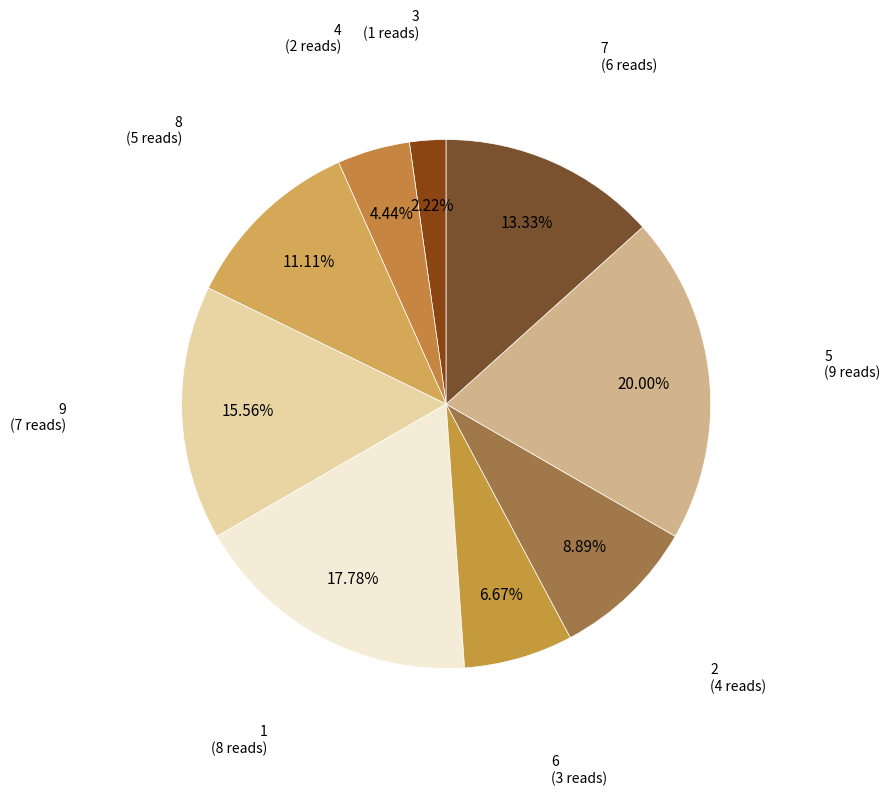

Is there any slice that represents more than half of the pie?

No